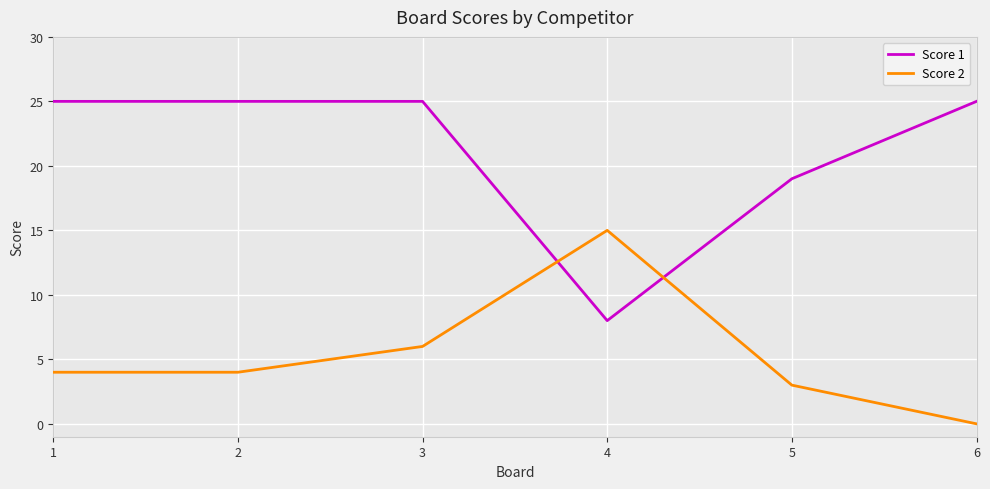

Which series has the largest total across all categories?

Score 1